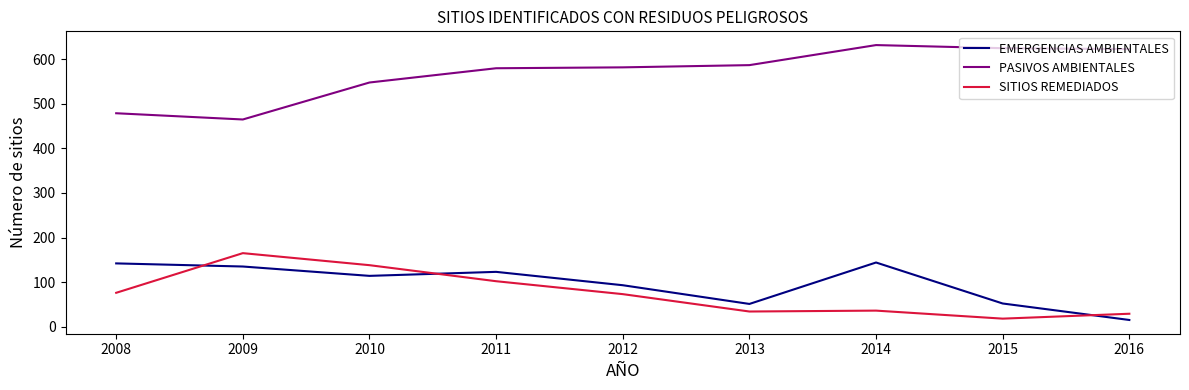

What is the sum of the SITIOS REMEDIADOS values at 2013 and 2008?

110